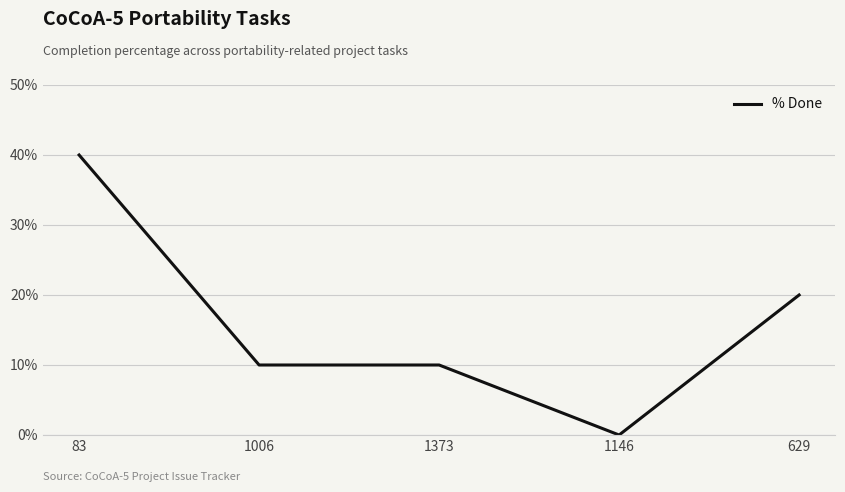

How many values are above zero?

4